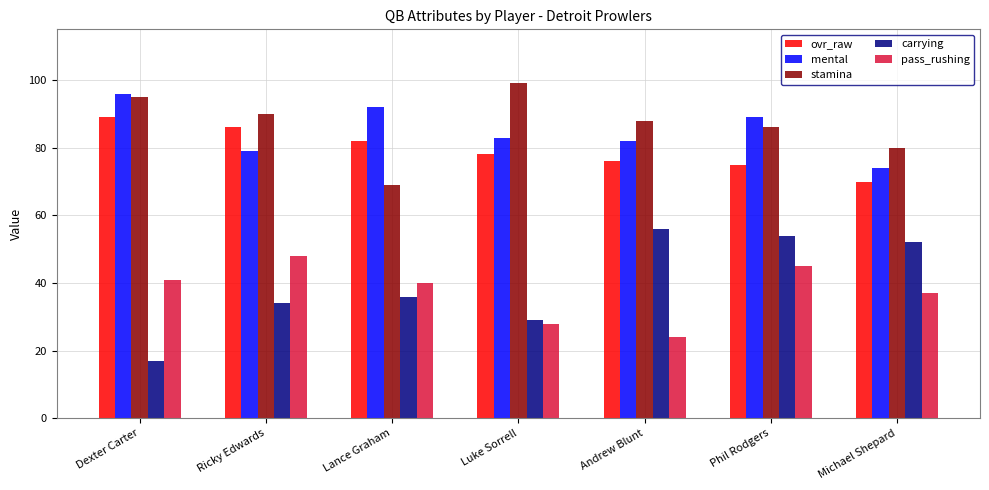

What is the total value across all series at Dexter Carter?

338